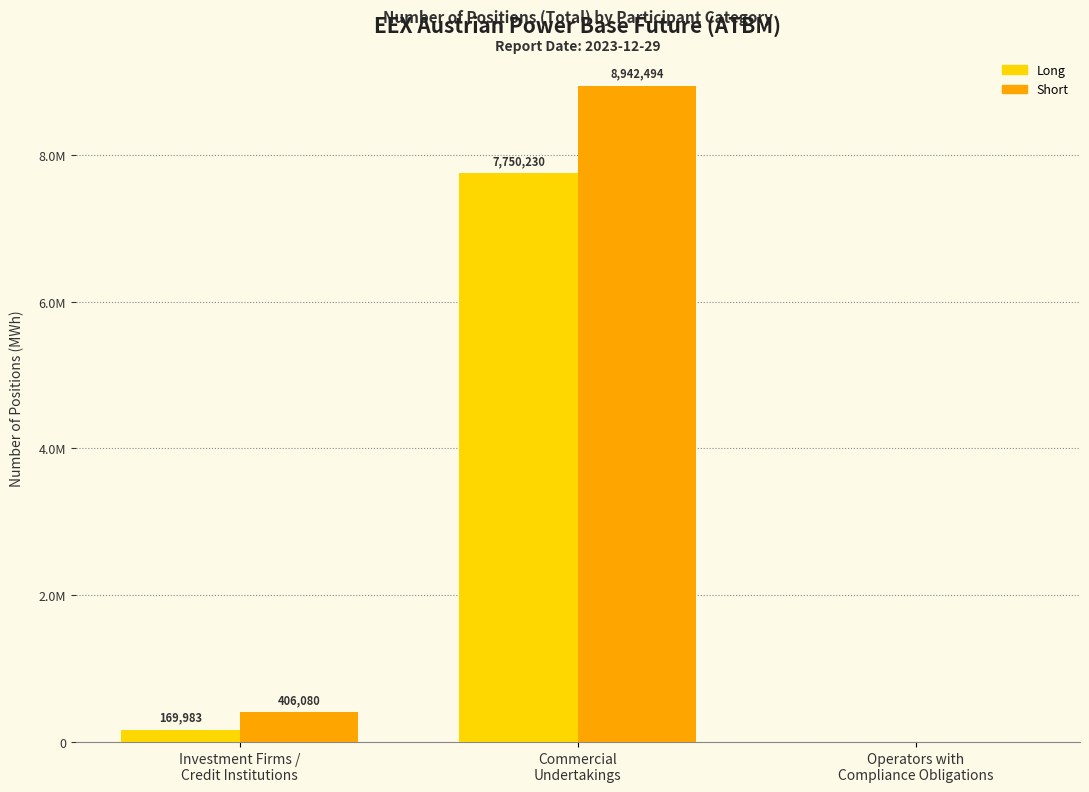

At how many categories does at least one series exceed 4182904?

1